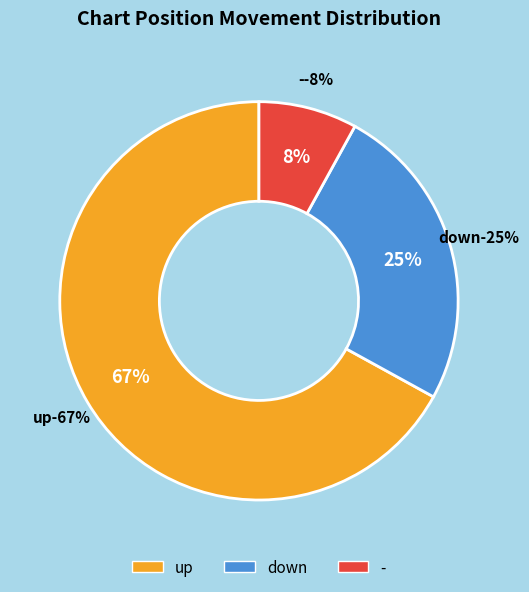

What is the change in value from down to -?

-17